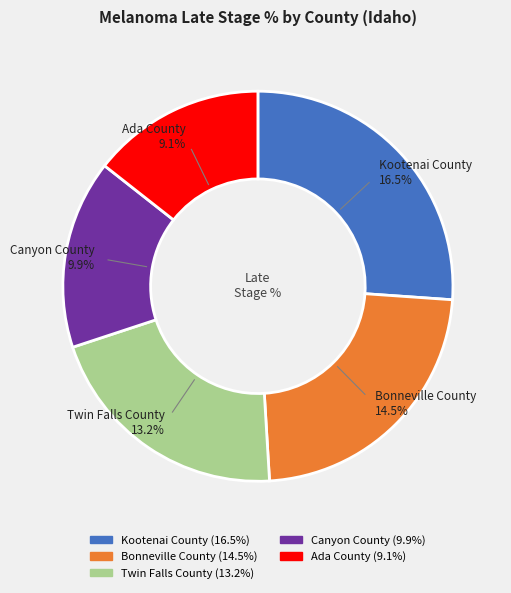

What is the ratio of the value at Ada County to the value at Canyon County?

0.9